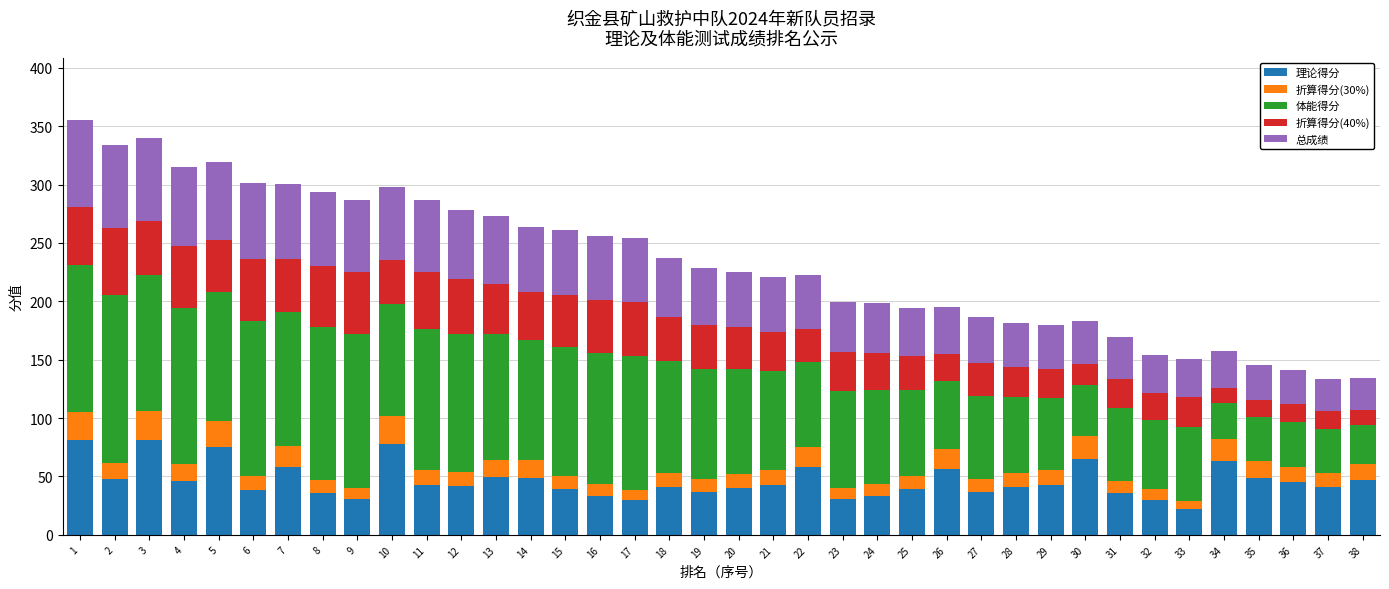

Are the bars grouped side by side (vs. stacked)?

No